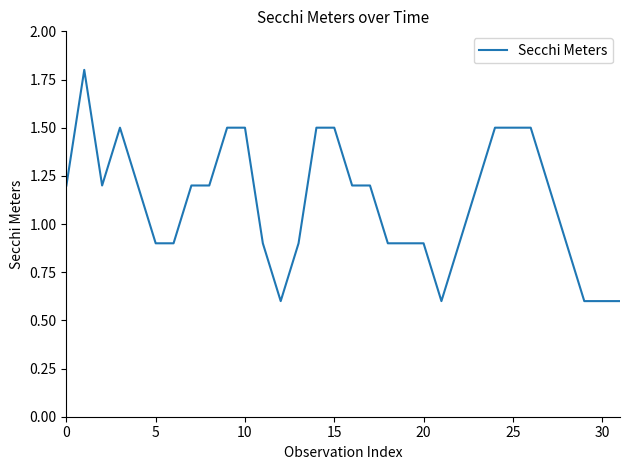

What is the maximum value shown in the chart?

1.8